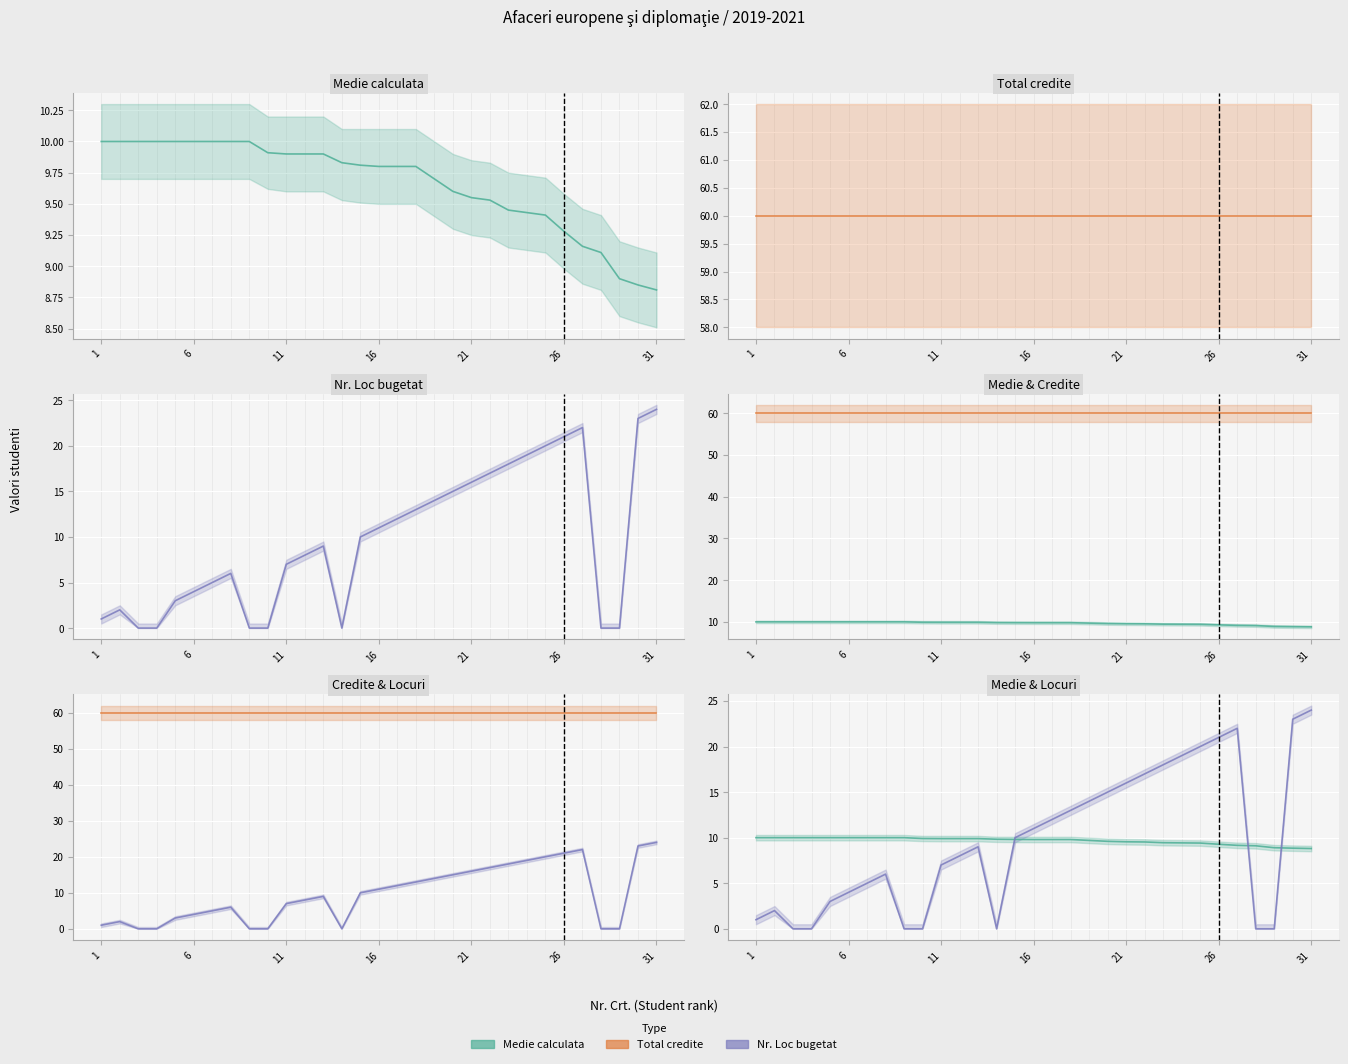

True or false: Medie calculata and Total credite cross at least once.

False